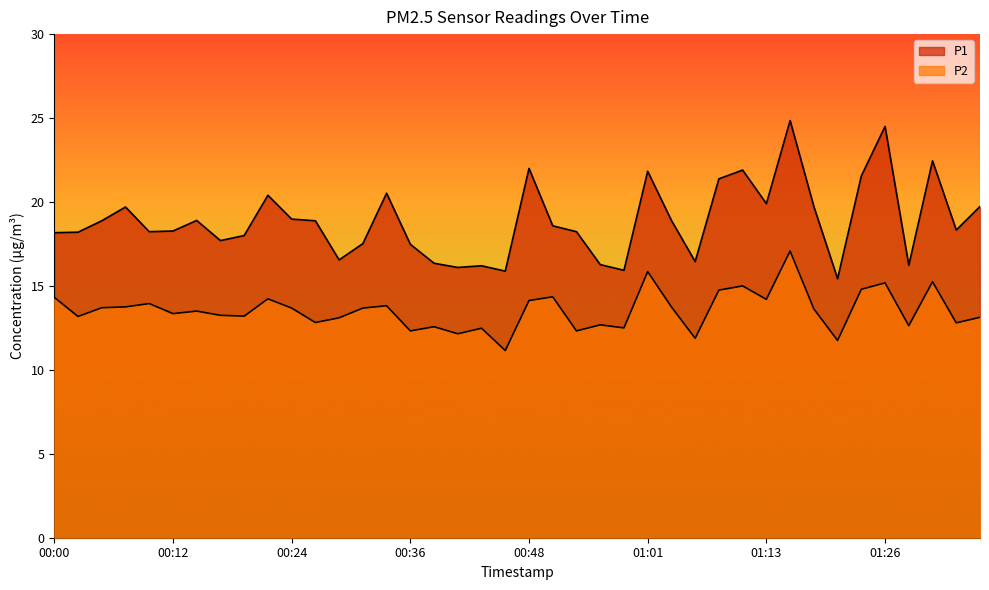

How many values in the P1 series exceed 18?

26